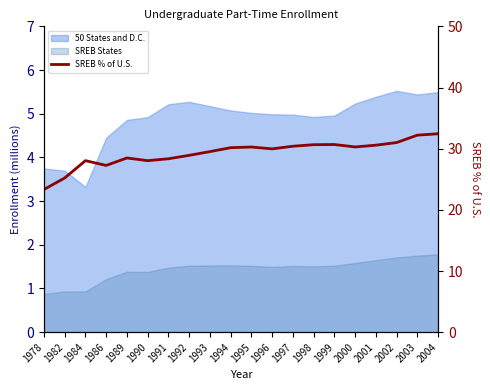

How many interior local peaks (higher than both neighbors) does the data have?

4